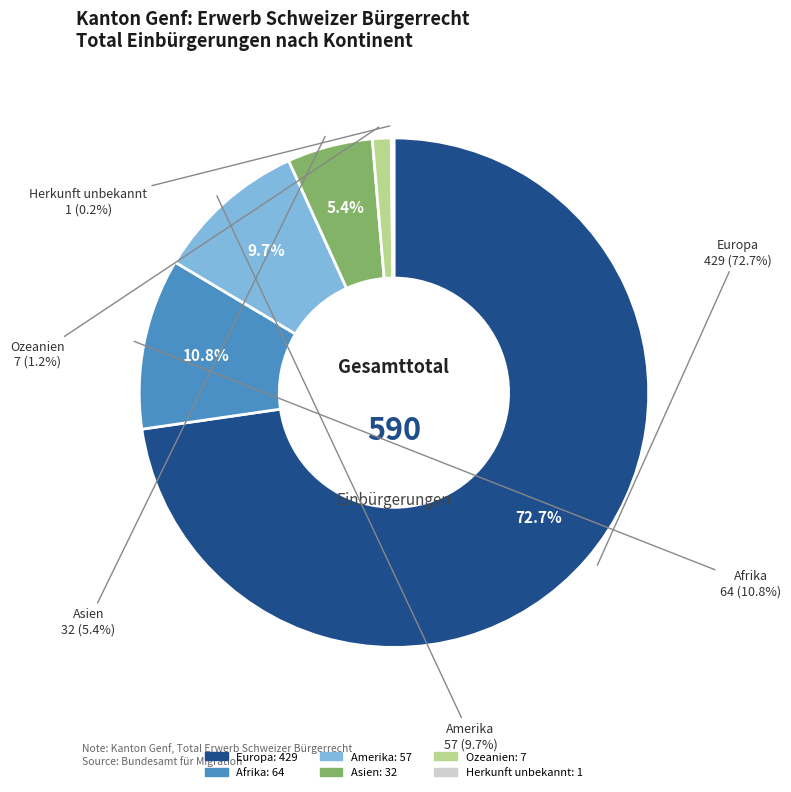

Between Herkunft unbekannt and Afrika, which is larger?

Afrika